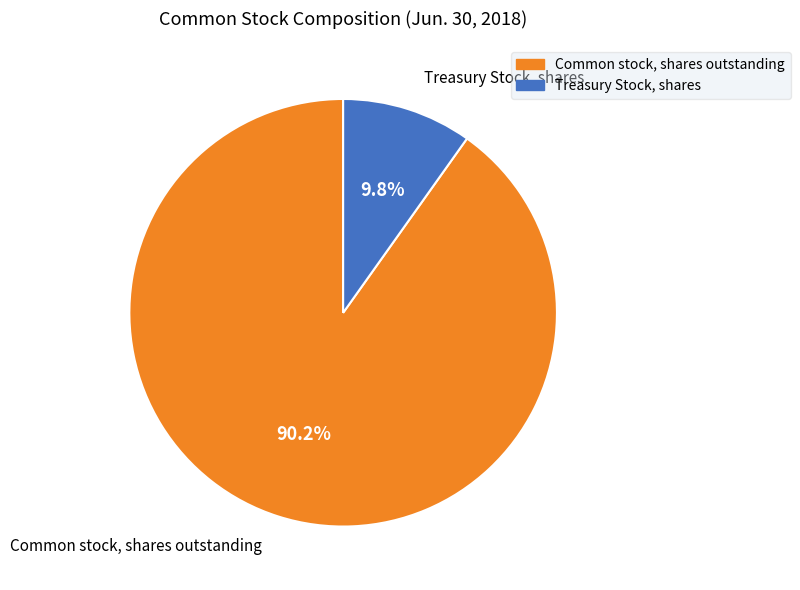

Combined, what portion of the pie is Treasury Stock, shares and Common stock, shares outstanding?

100.0%